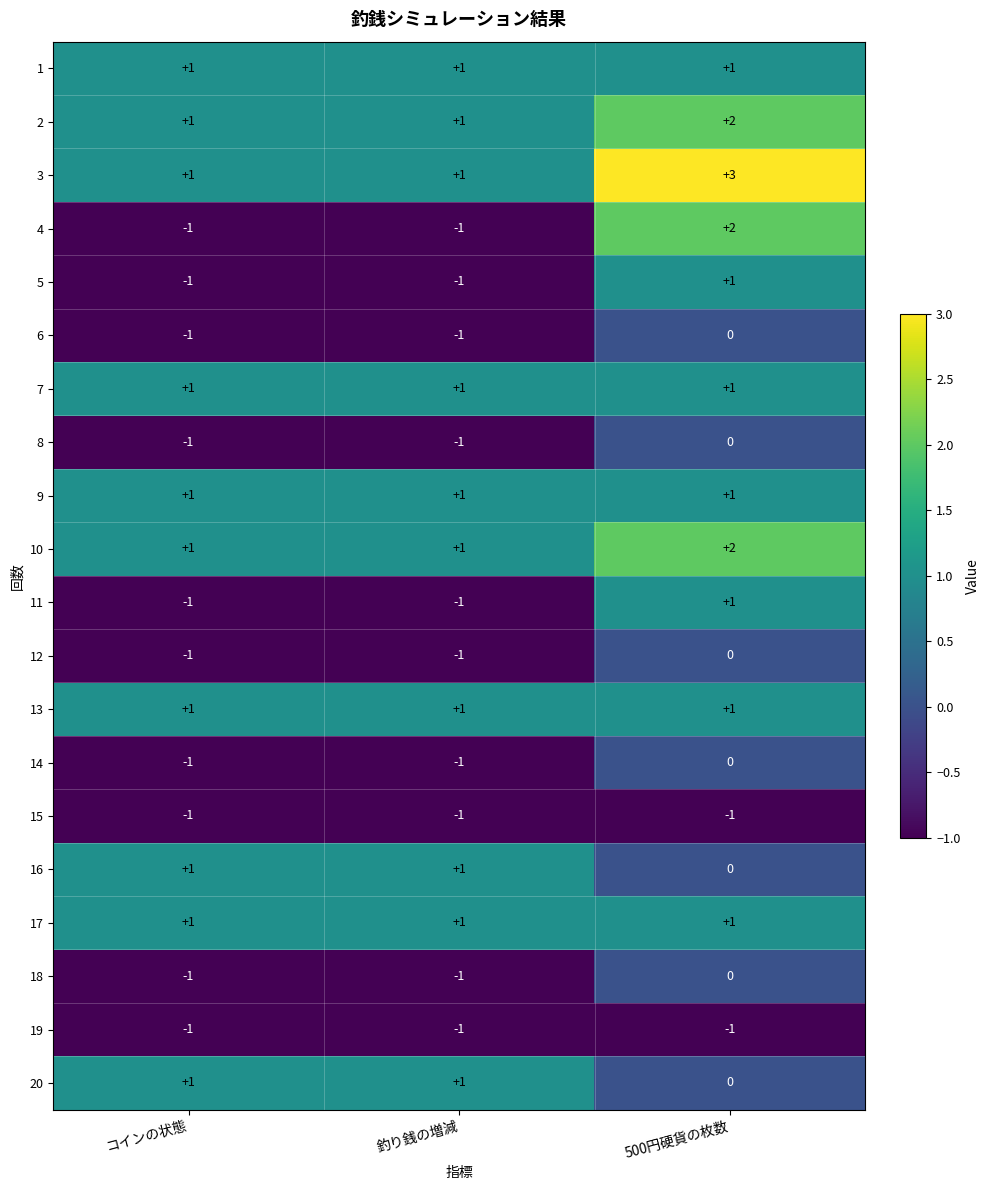

The value of 3 at コインの状態 is 2. True or false?

False